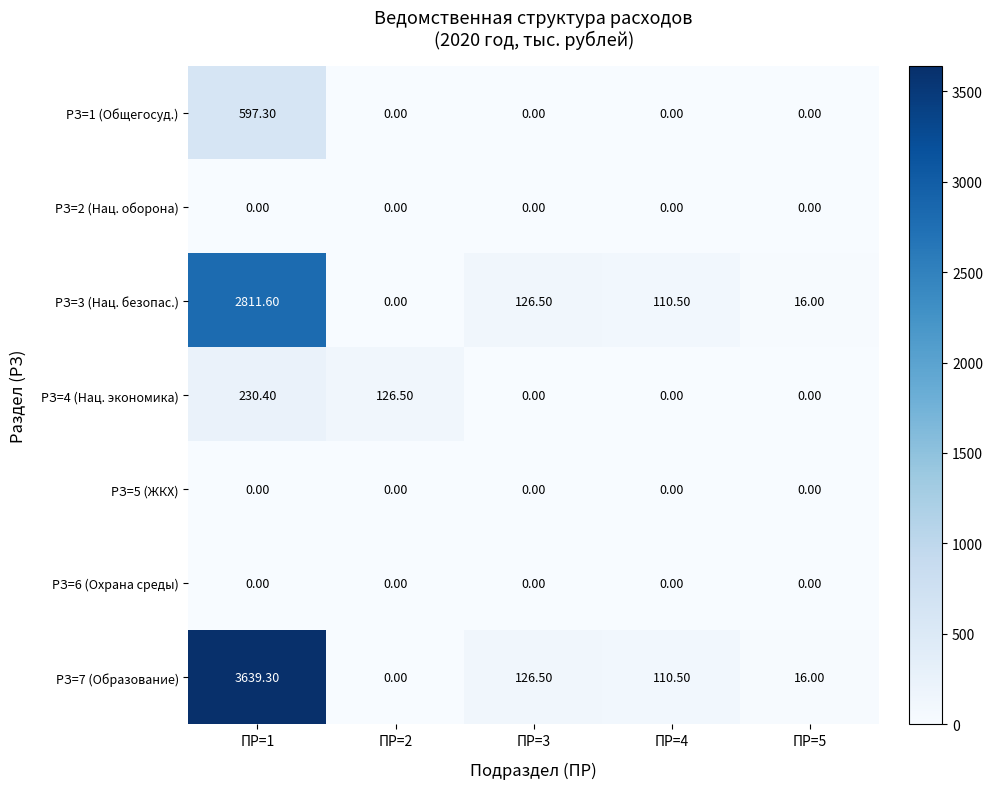

Which series has the largest total across all categories?

РЗ=7 (Образование)